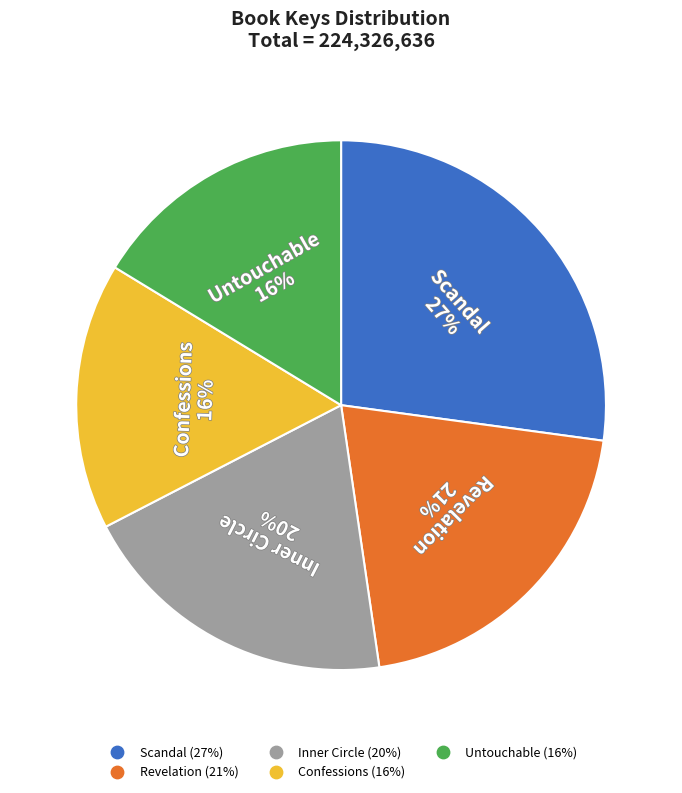

To the nearest percent, what is the average slice percentage?

20%